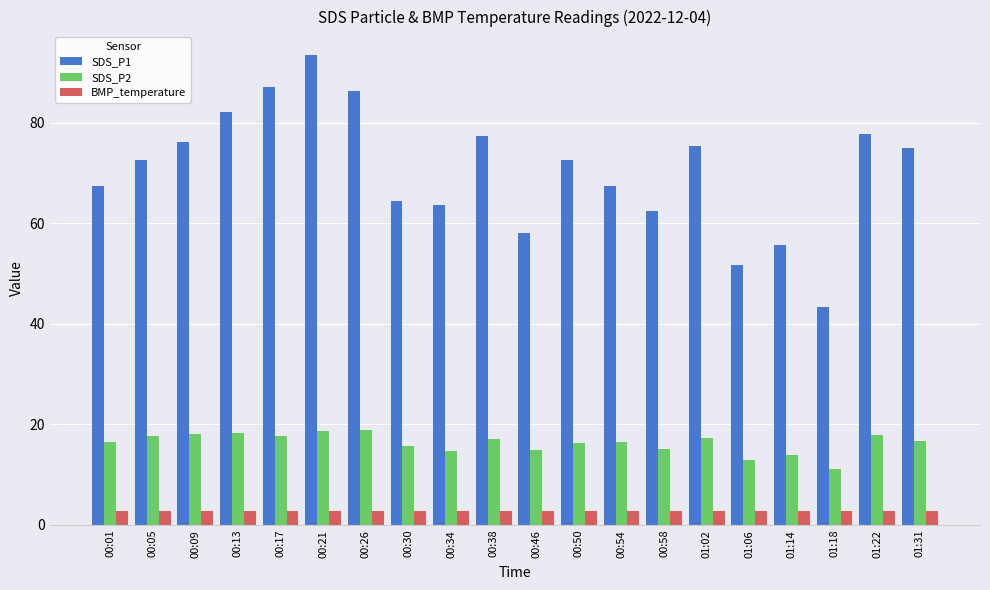

Which series has the largest total across all categories?

SDS_P1